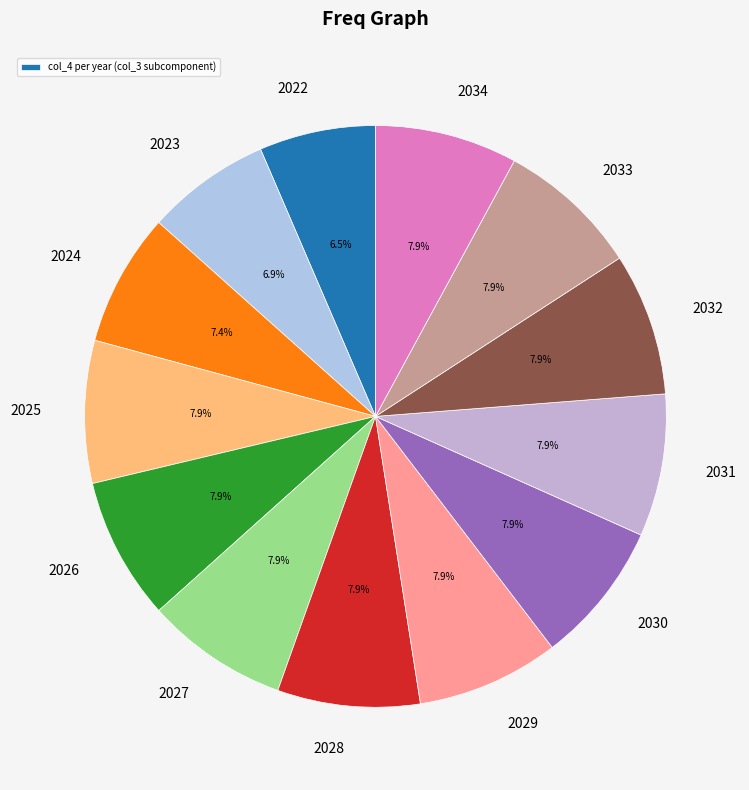

How many segments does this pie chart have?

13